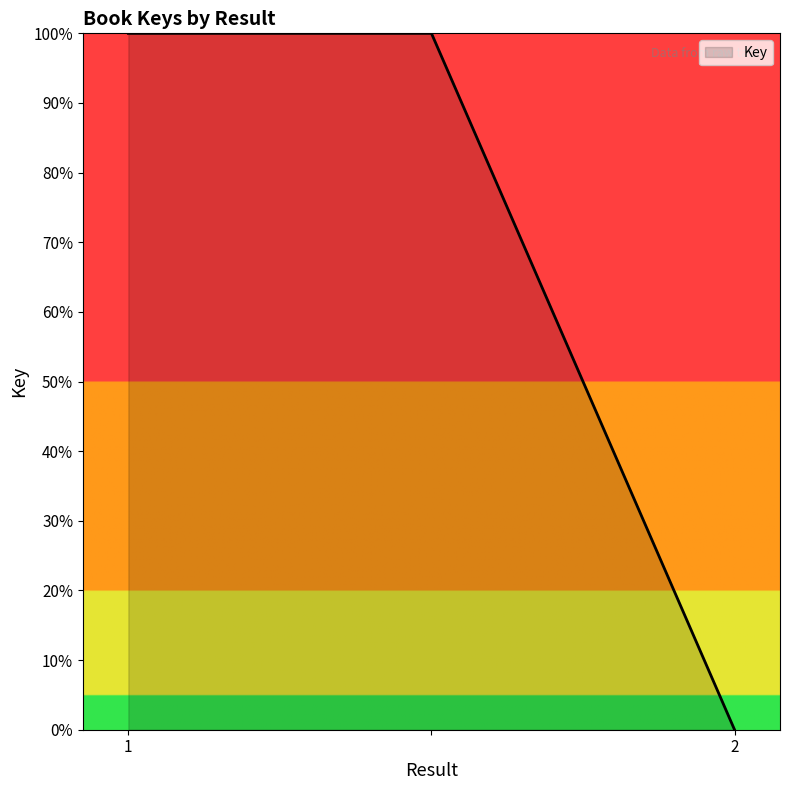

What is the greatest value displayed?

100